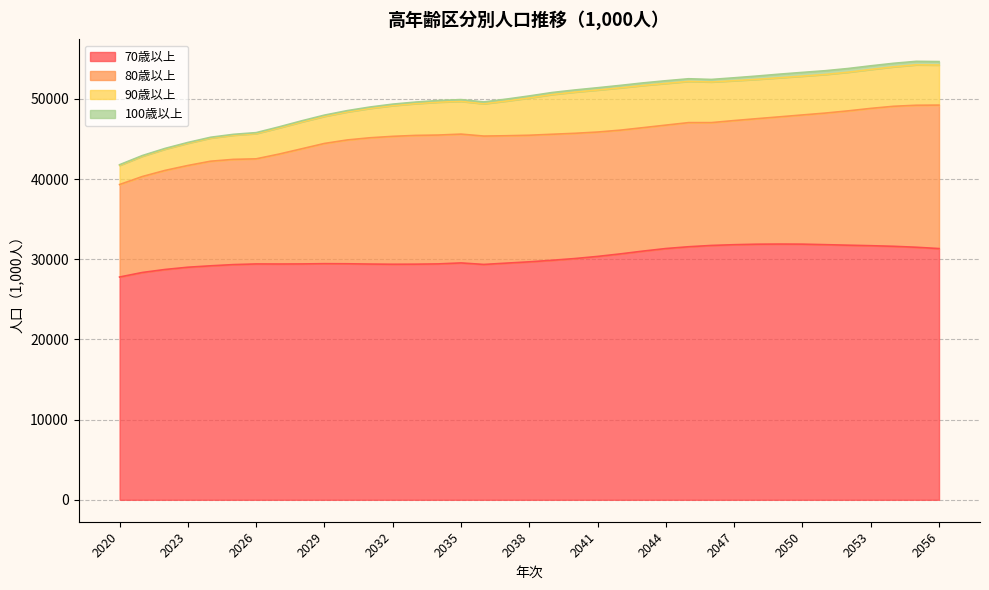

Which has a higher value, 2032 or 2028?

2028